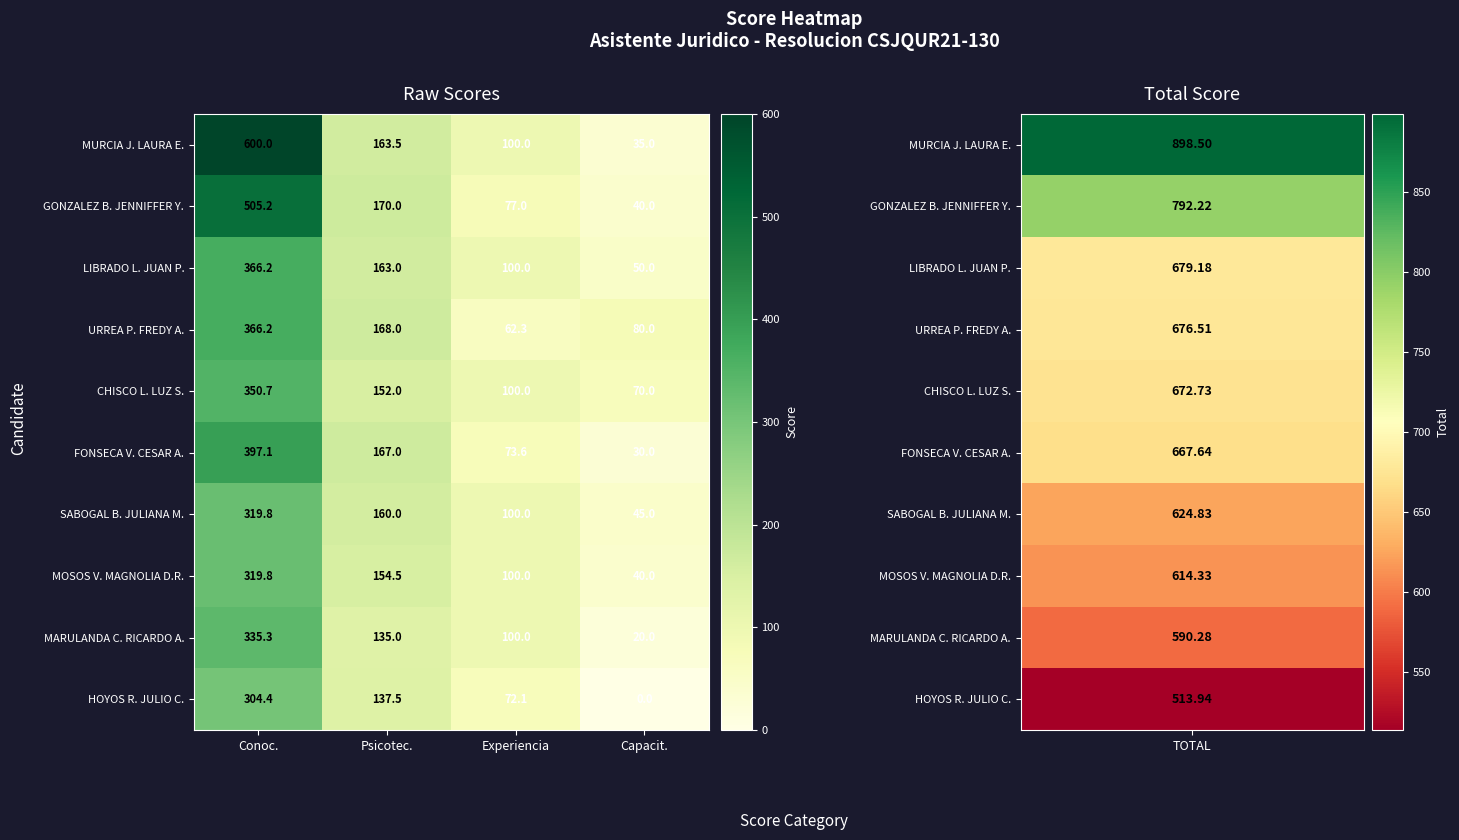

Count the number of data series in this chart.

10